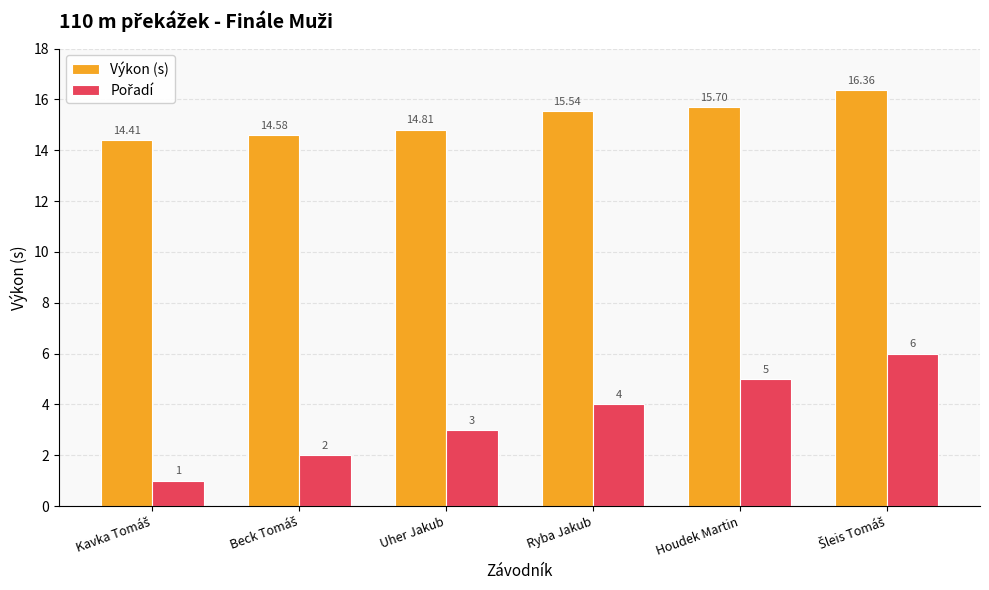

At how many categories does at least one series exceed 13?

6